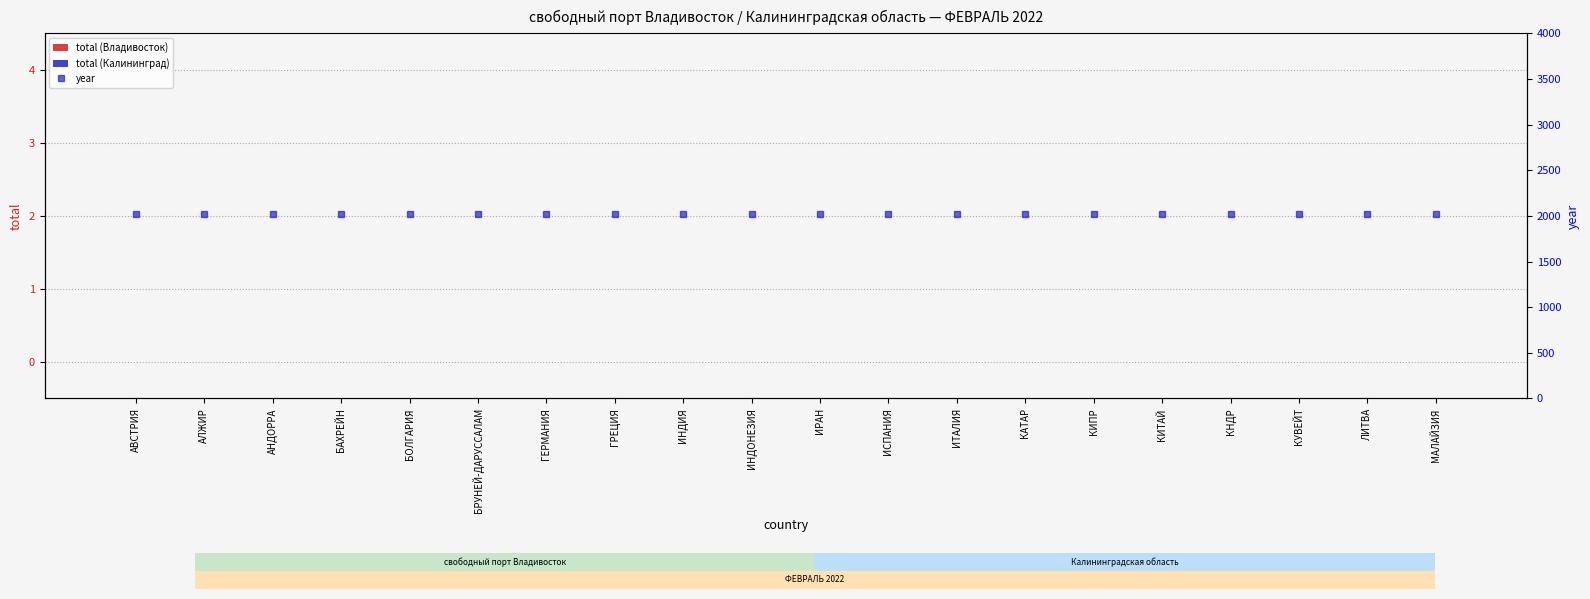

Which has a higher value, КАТАР or МАЛАЙЗИЯ?

КАТАР